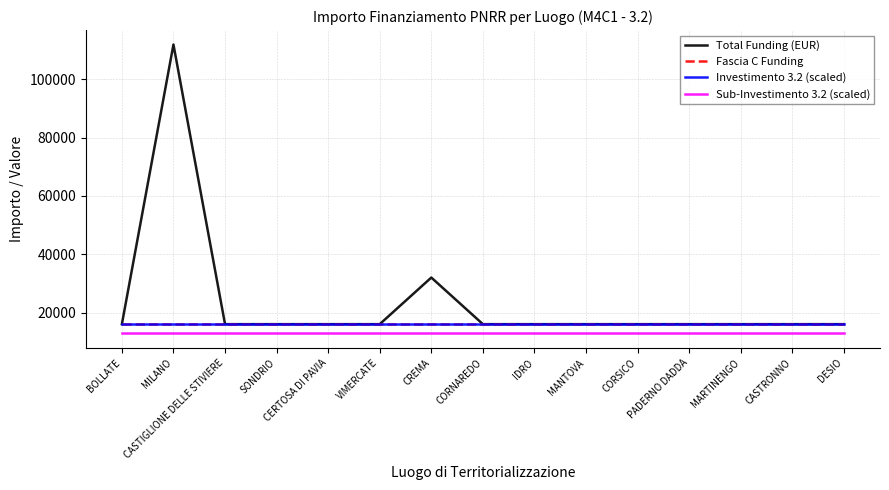

What is the difference between the maximum and minimum values in the Total Funding (EUR) series?

96000